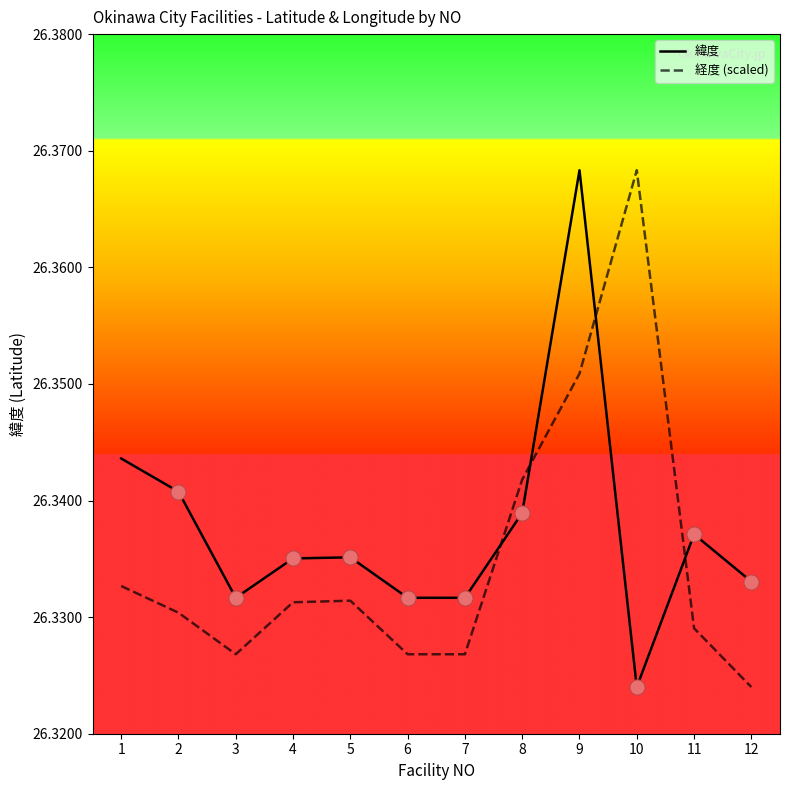

Which series has the largest total across all categories?

緯度